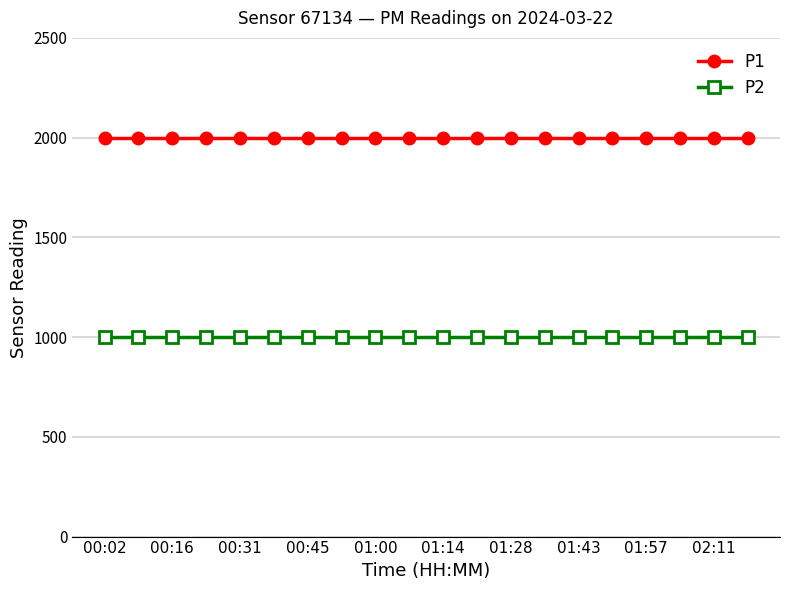

What are all the series names shown in the legend?

P1, P2